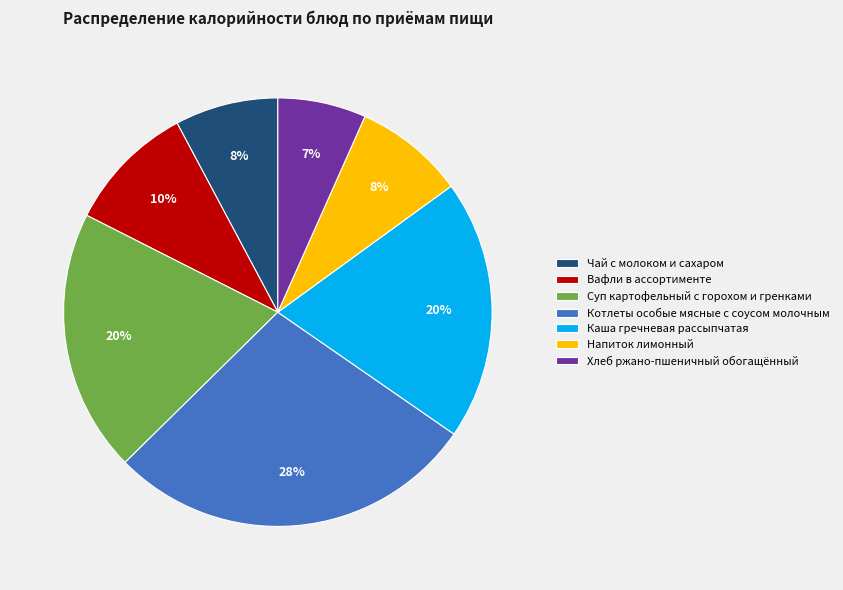

True or false: Хлеб ржано-пшеничный обогащённый accounts for 7% of the total.

True